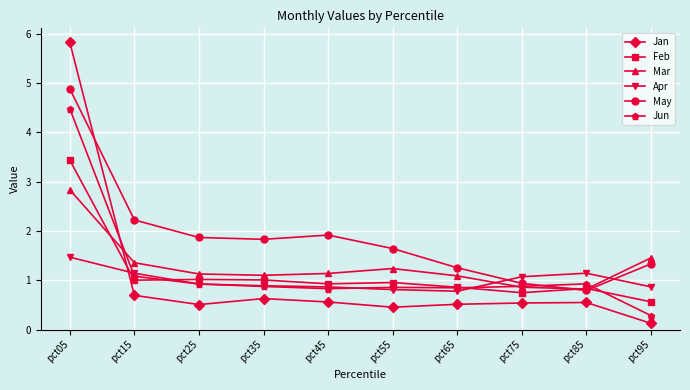

List the series in order of their peak value, lowest first.

Apr, Mar, Feb, Jun, May, Jan